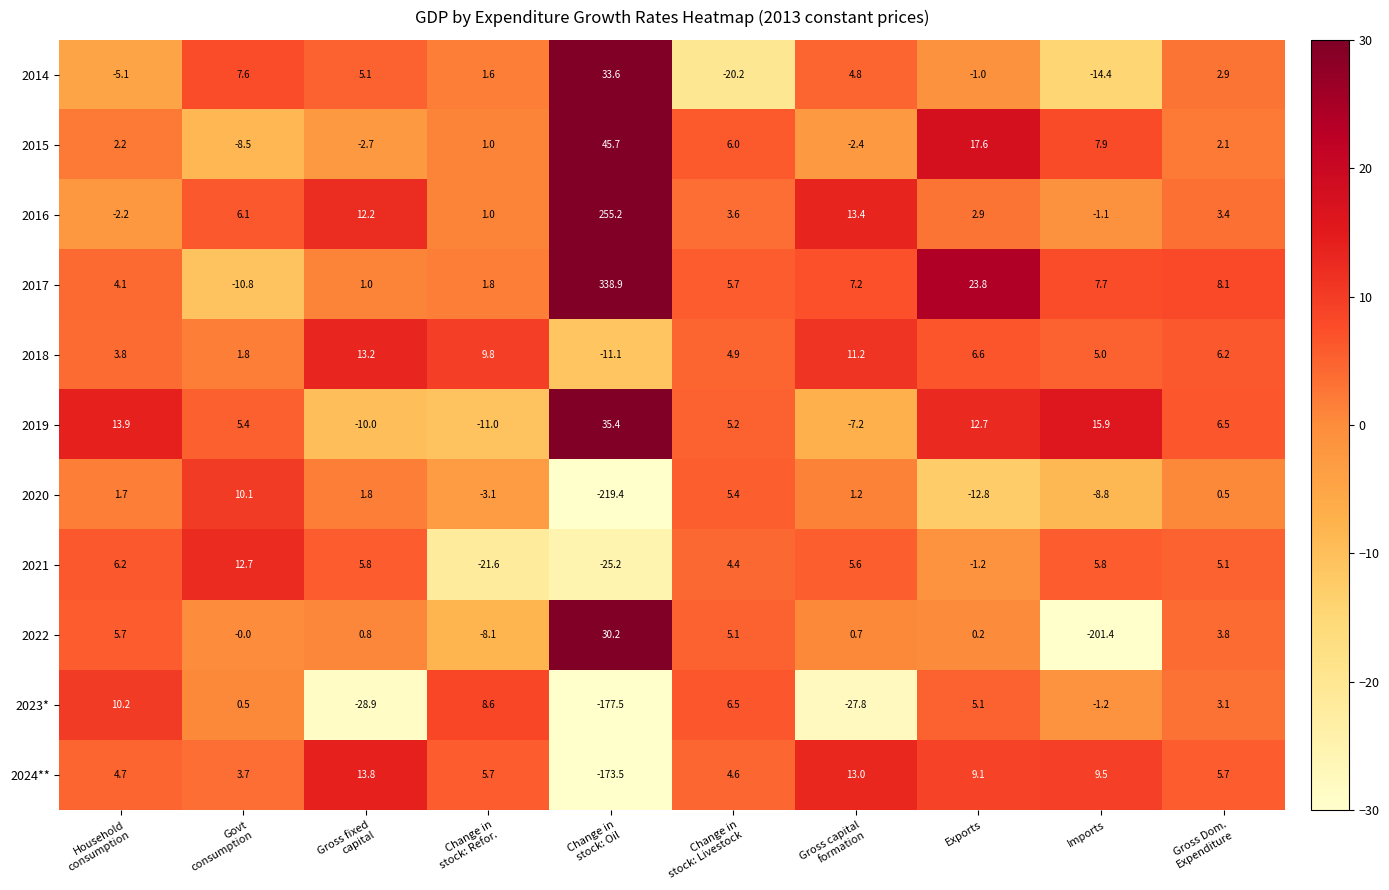

How many data points in 2014 are above 2?

5